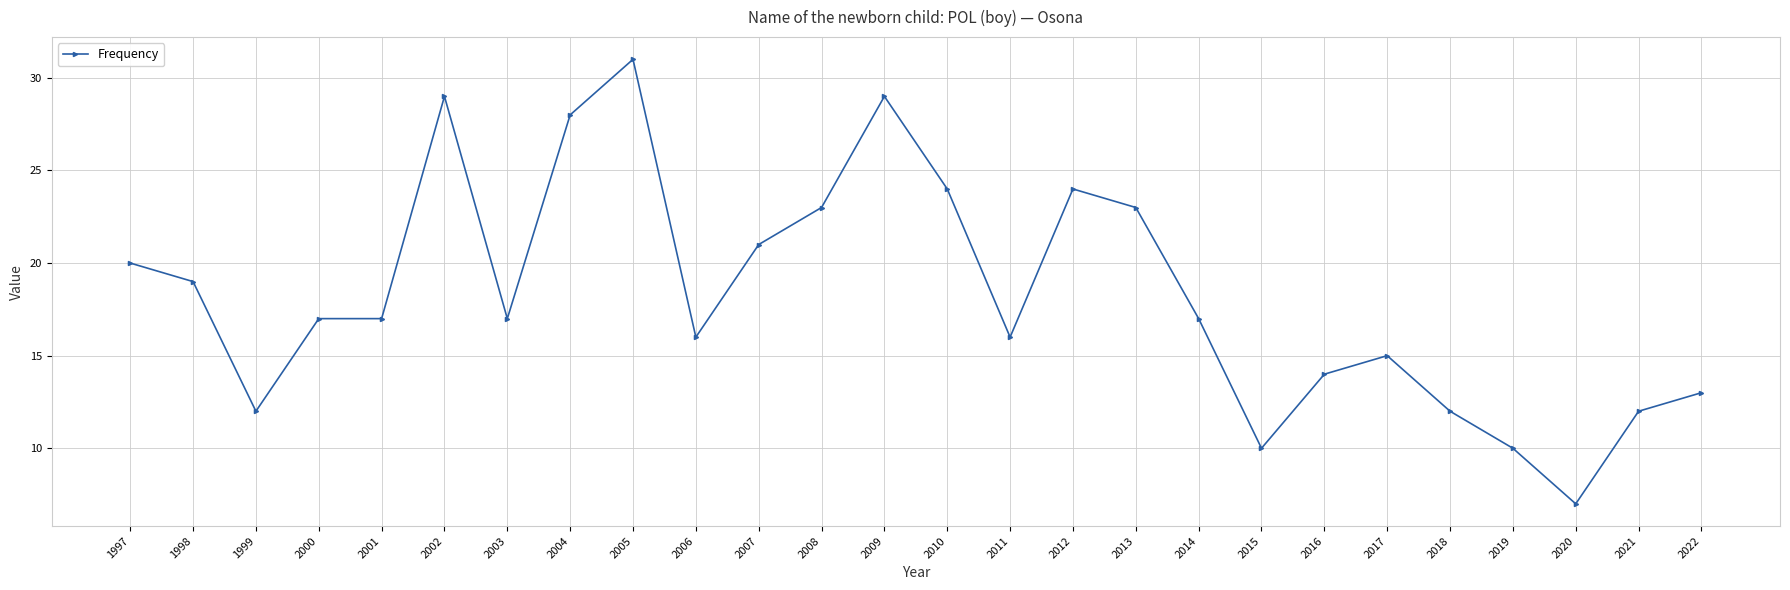

True or false: there are more than 1 points higher than both neighbors.

True